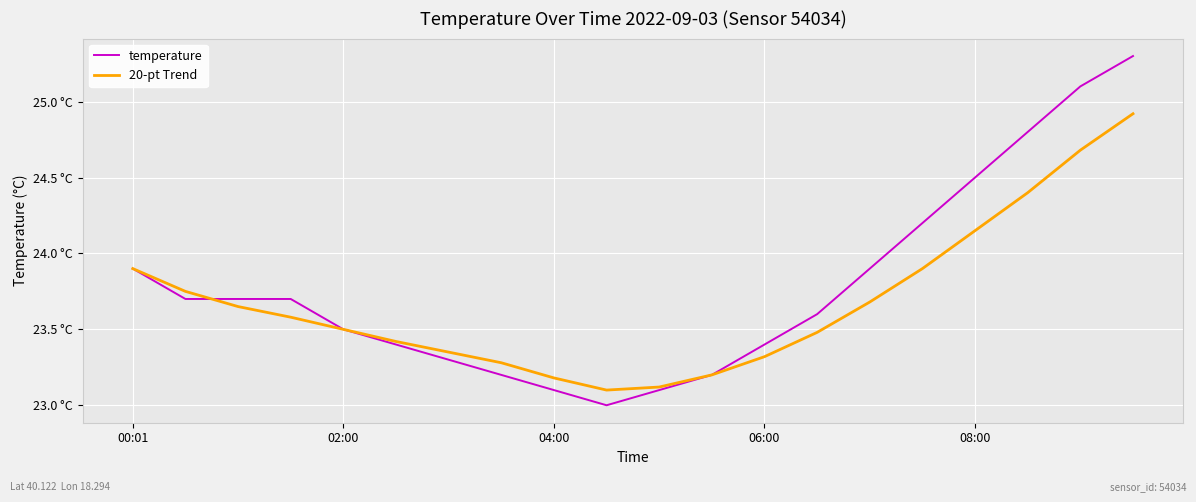

Does the chart display data point markers on the line(s)?

No